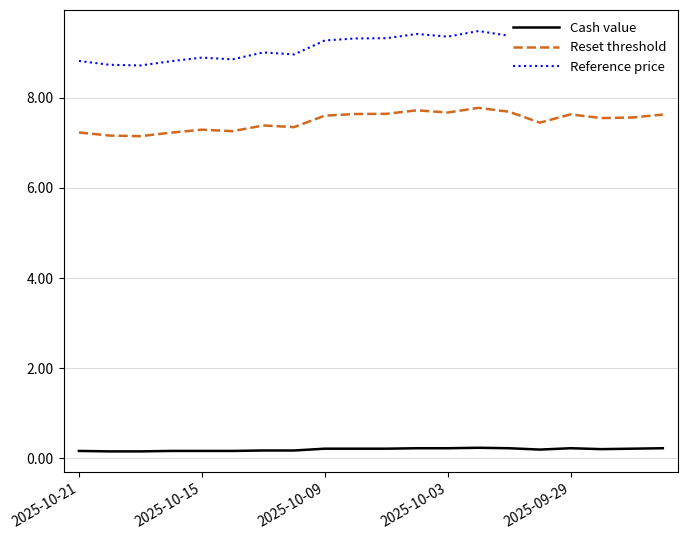

What is the average value of the Cash value series?

0.2